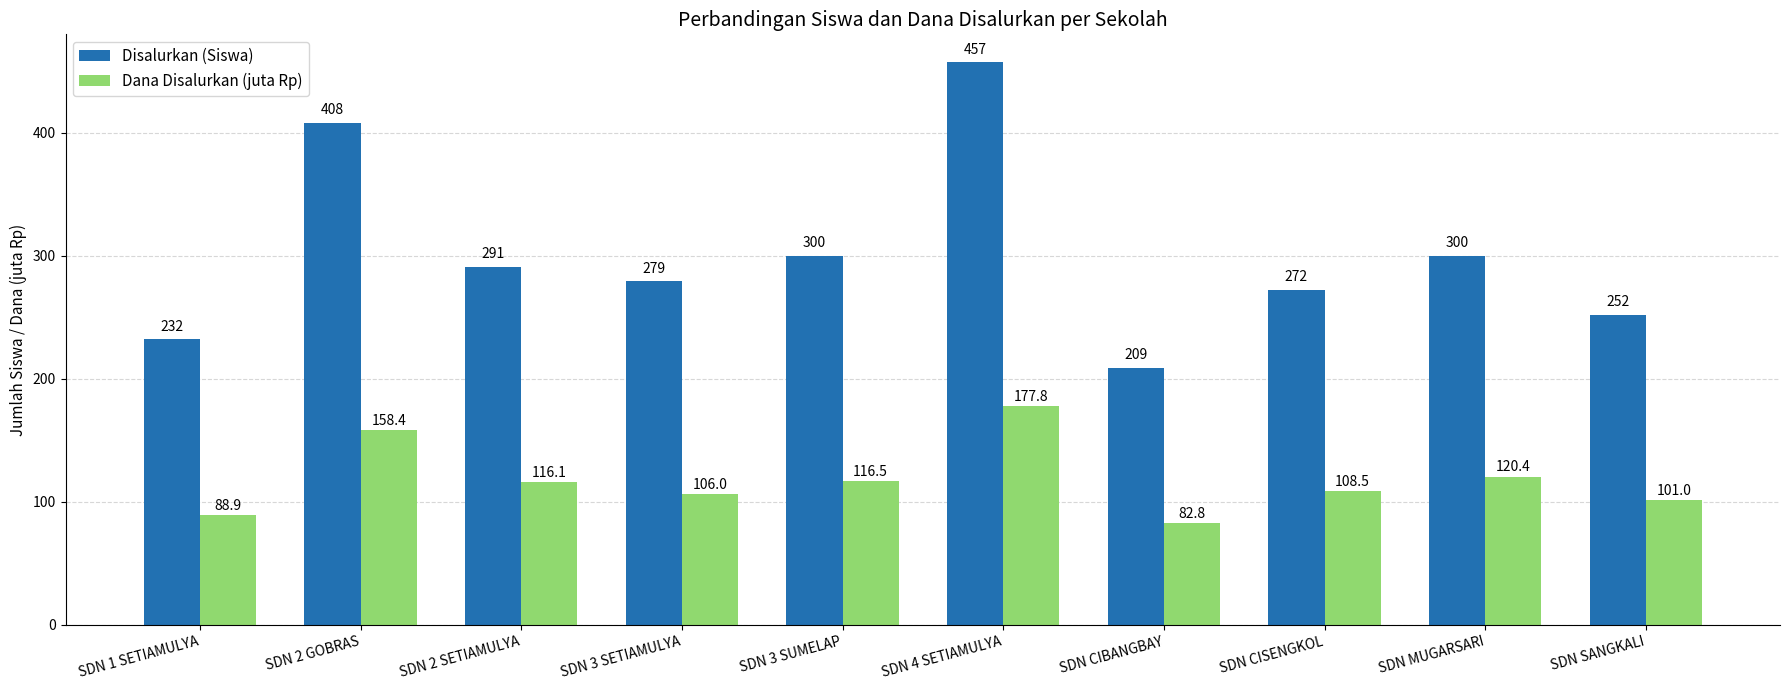

The Disalurkan (Siswa) series shows 300.0 at SDN MUGARSARI. True or false?

True